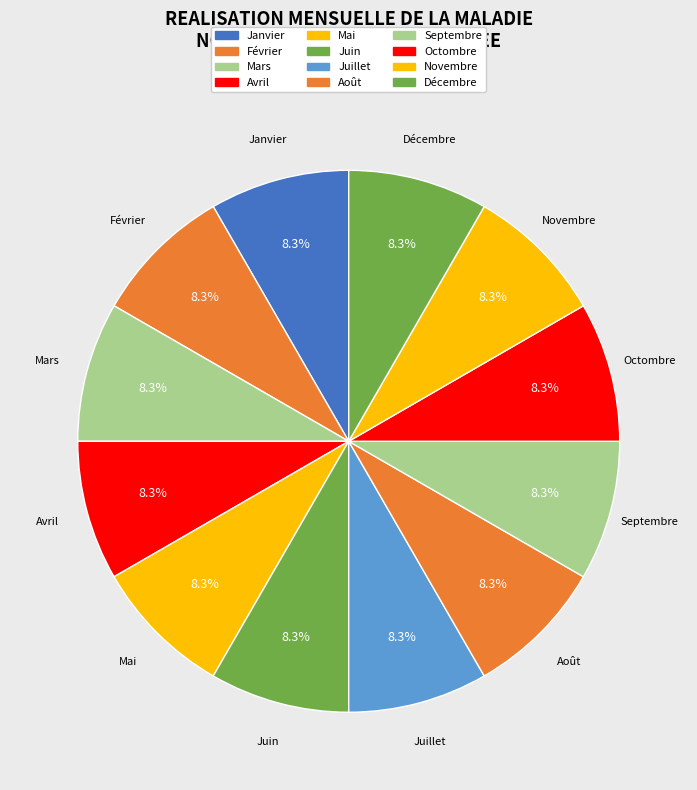

How many slices are in this pie chart?

12